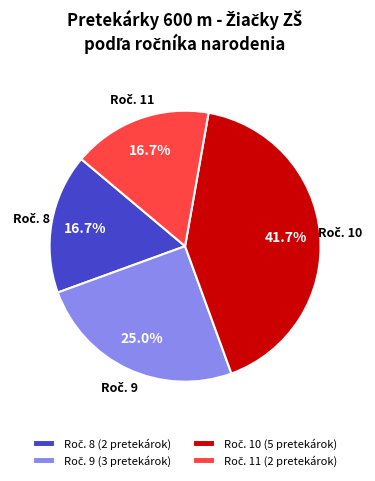

Is there a majority slice in this chart?

No